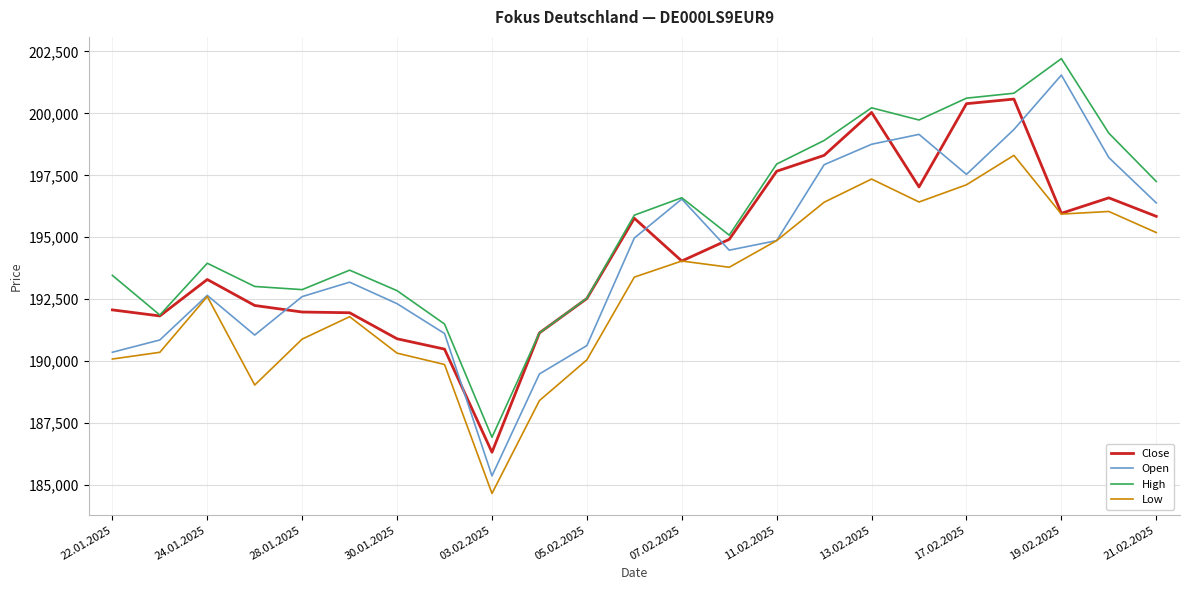

Which series has the widest spread of values?

Open